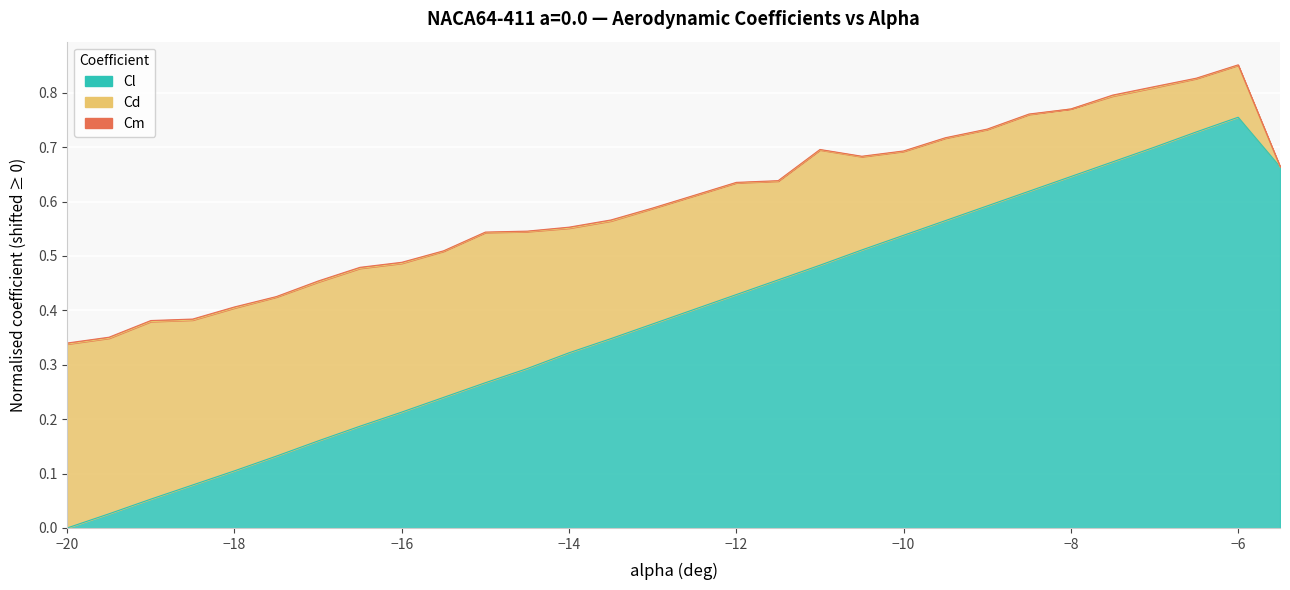

In Cd, how many points are higher than both neighbors (excluding endpoints)?

4